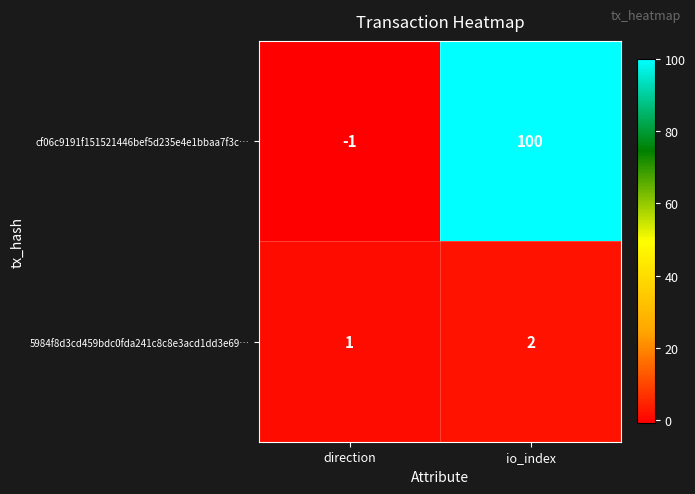

How many values in cf06c9191f151521446bef5d235e4e1bbaa7f3c… are above zero?

1